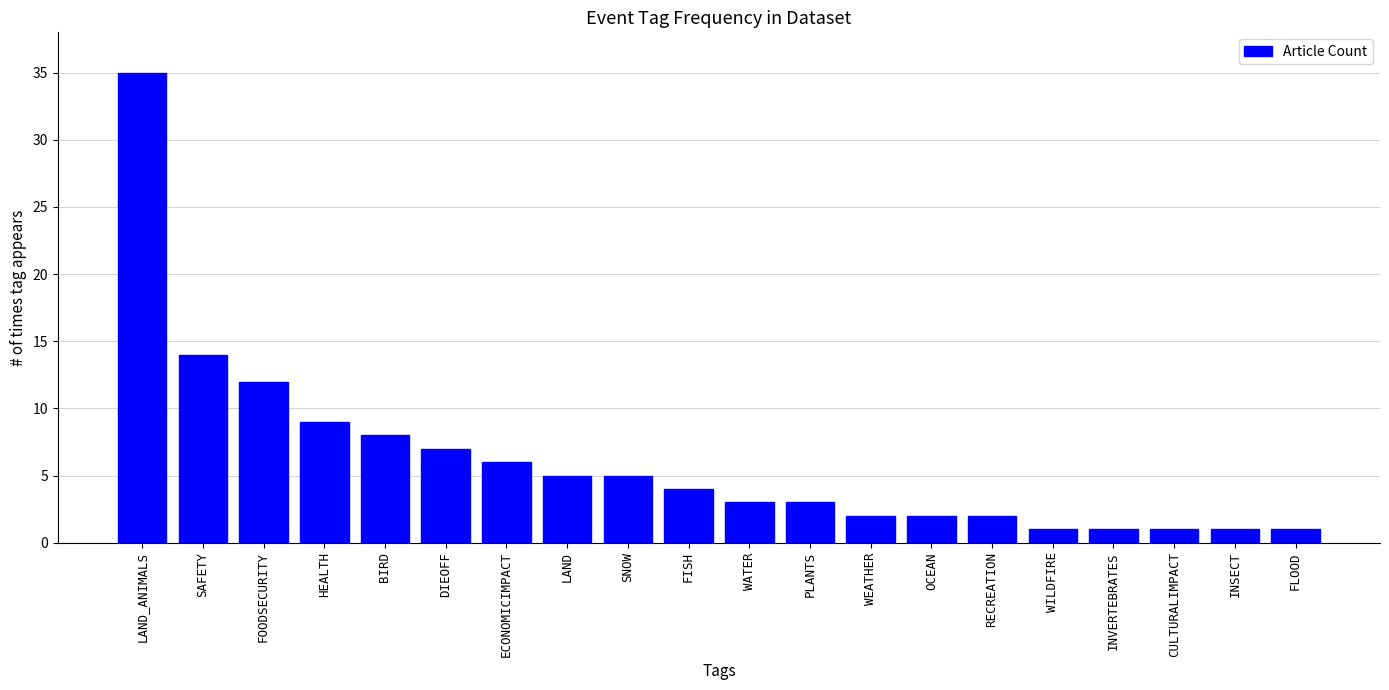

Which label corresponds to the largest value in the chart?

LAND_ANIMALS